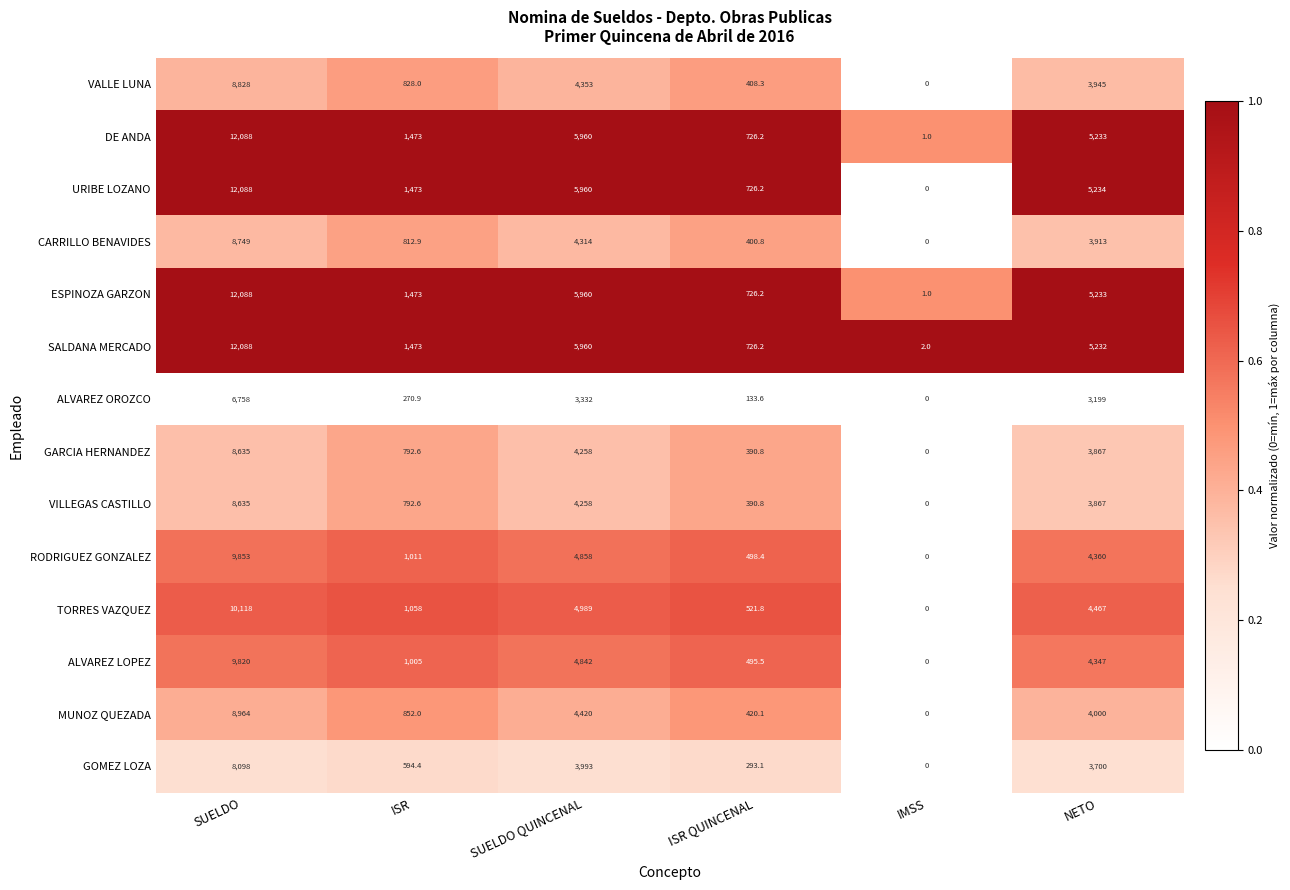

At which category does the chart reach its minimum across all series?

IMSS